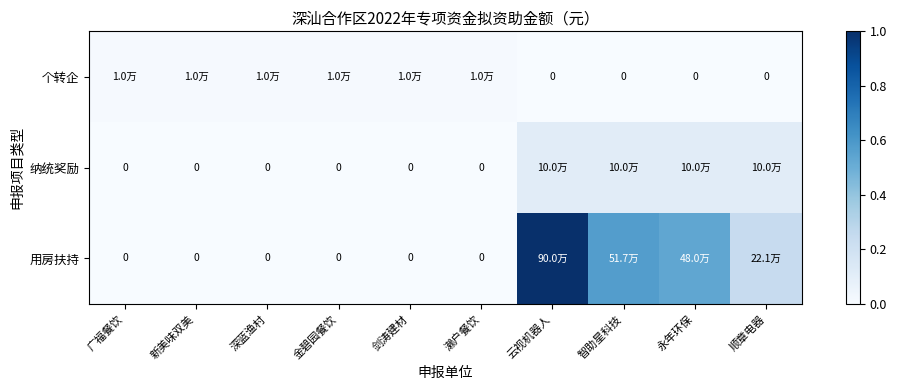

Where is 纳统奖励 nearest to the value 0?

广福餐饮